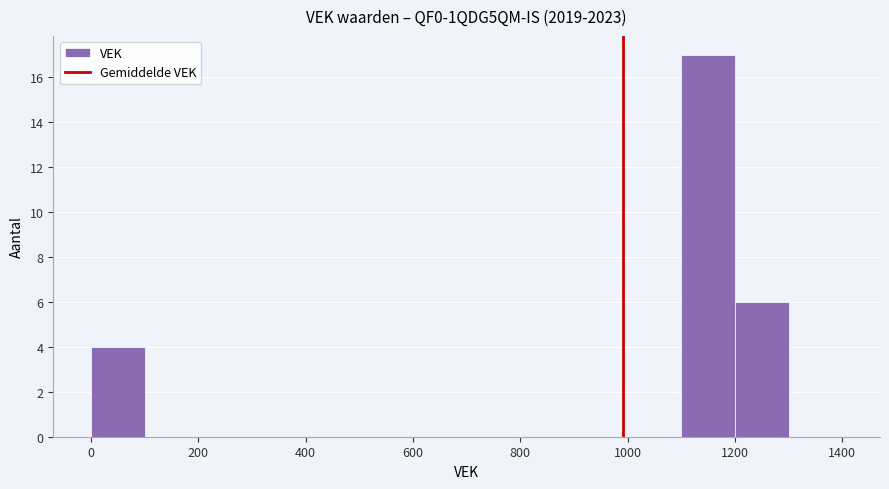

Reading left to right, transcribe this chart: for each bar, give the range it covers on the x-axis and its height. The values are not printed on the chart, so give them approximately, as read against the axis.

0 to 100: 4
100 to 200: 0
200 to 300: 0
300 to 400: 0
400 to 500: 0
500 to 600: 0
600 to 700: 0
700 to 800: 0
800 to 900: 0
900 to 1000: 0
1000 to 1100: 0
1100 to 1200: 17
1200 to 1300: 6
1300 to 1400: 0